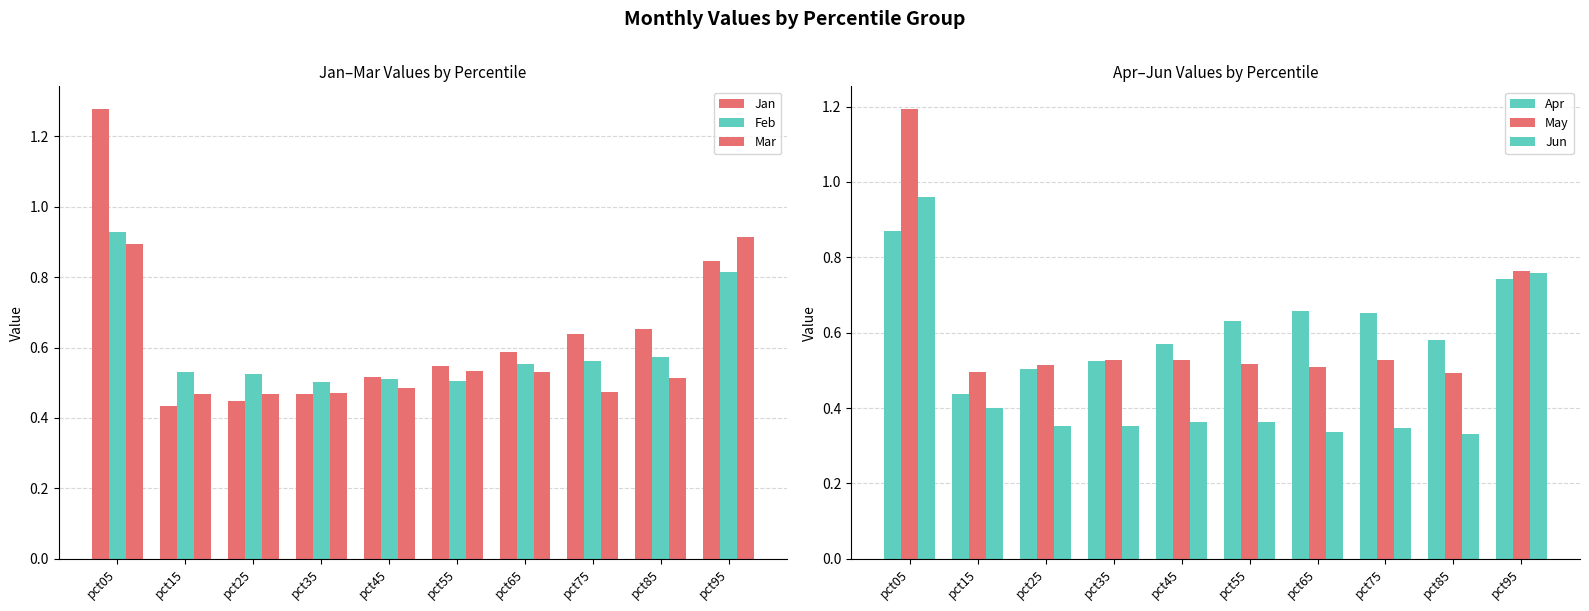

The May series shows 0.5 at pct45. True or false?

True